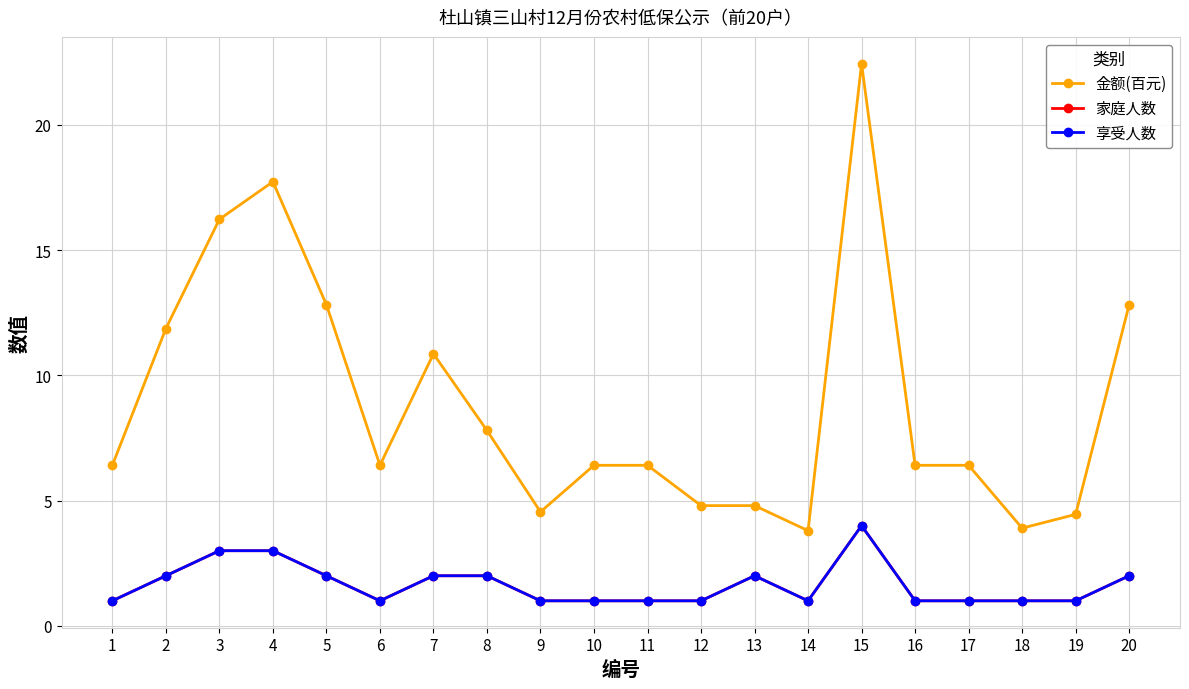

Is this an area chart (filled region under the line)?

No